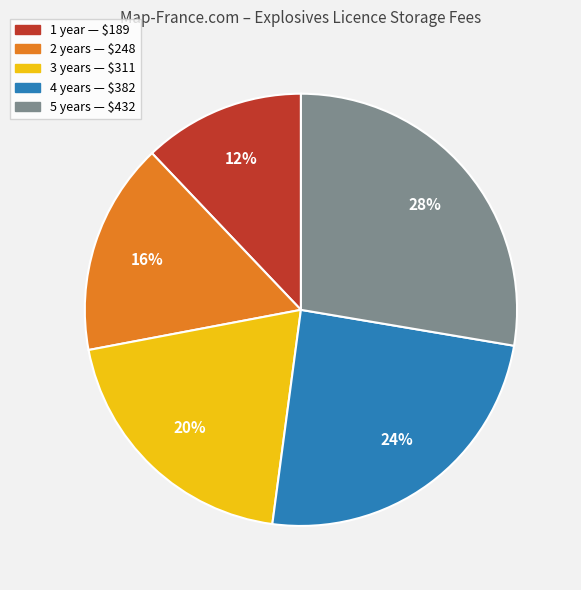

Count the number of slices in the pie.

5